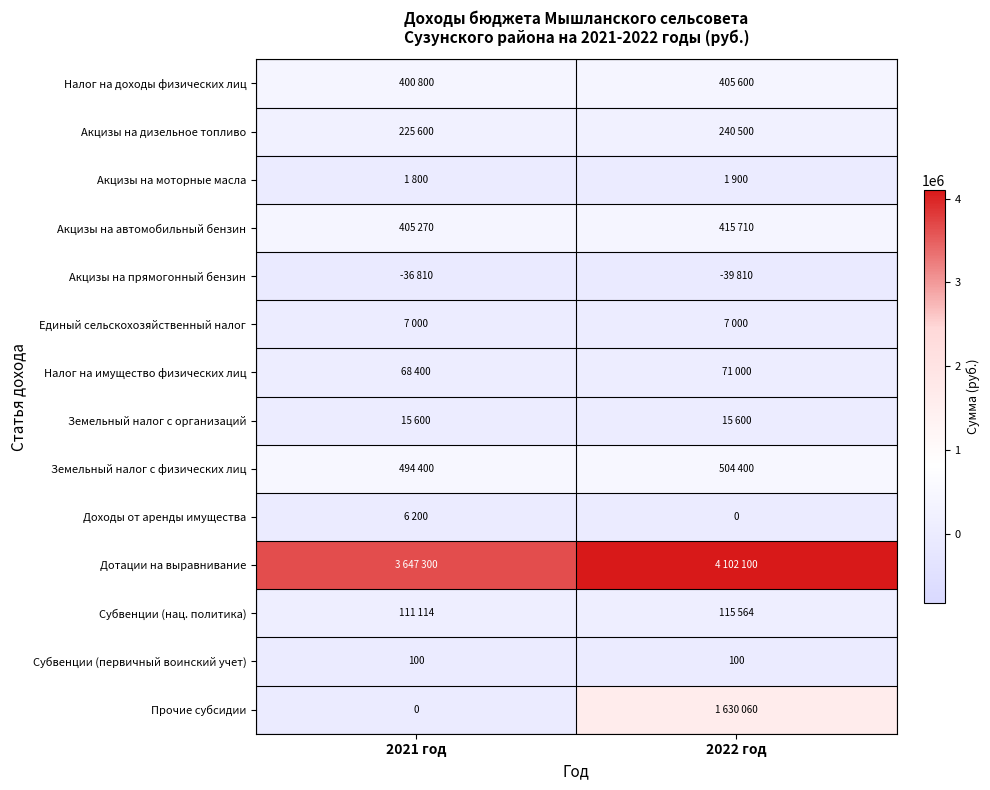

The value of Субвенции (первичный воинский учет) at 2022 год is 50. True or false?

False